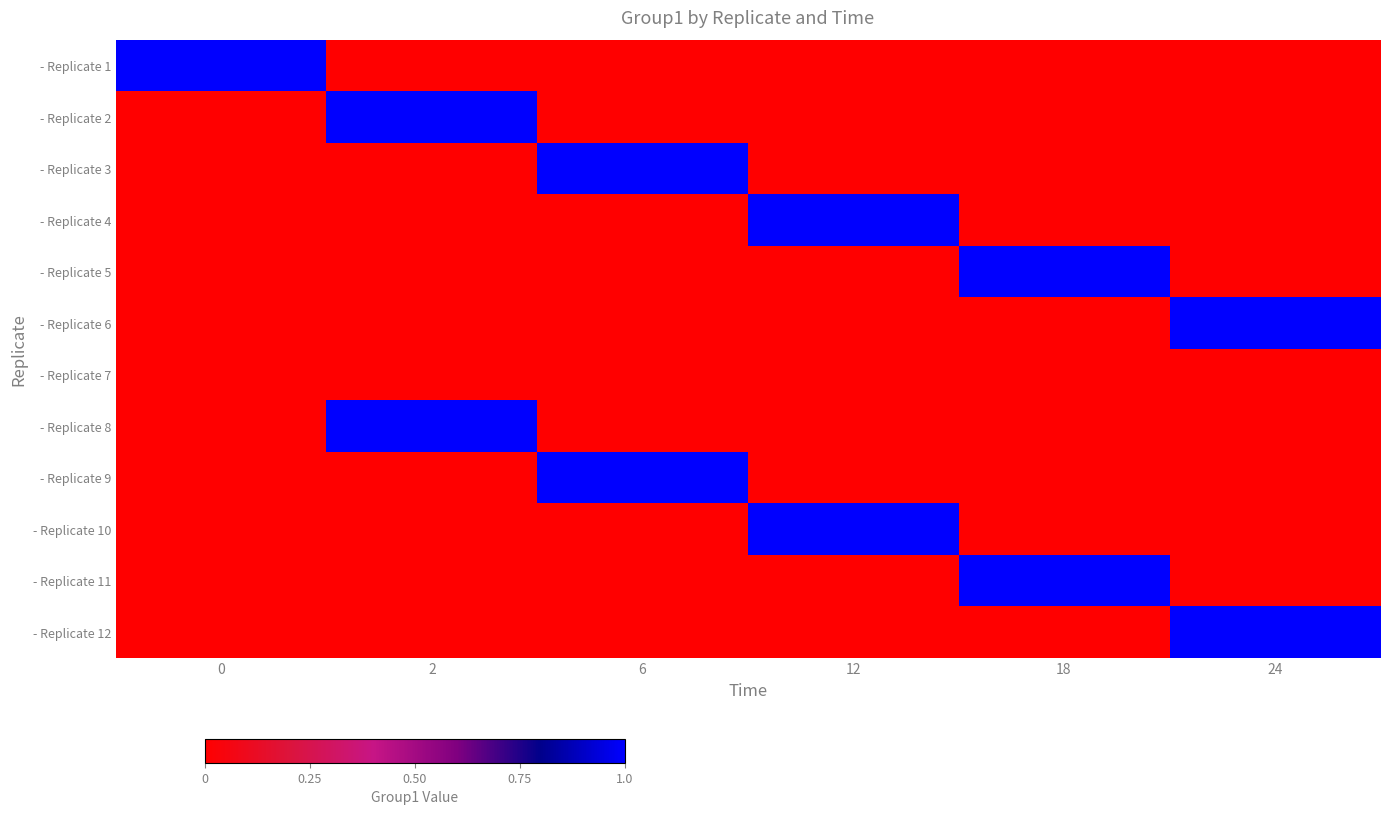

What is the total value across all series at 18?

2